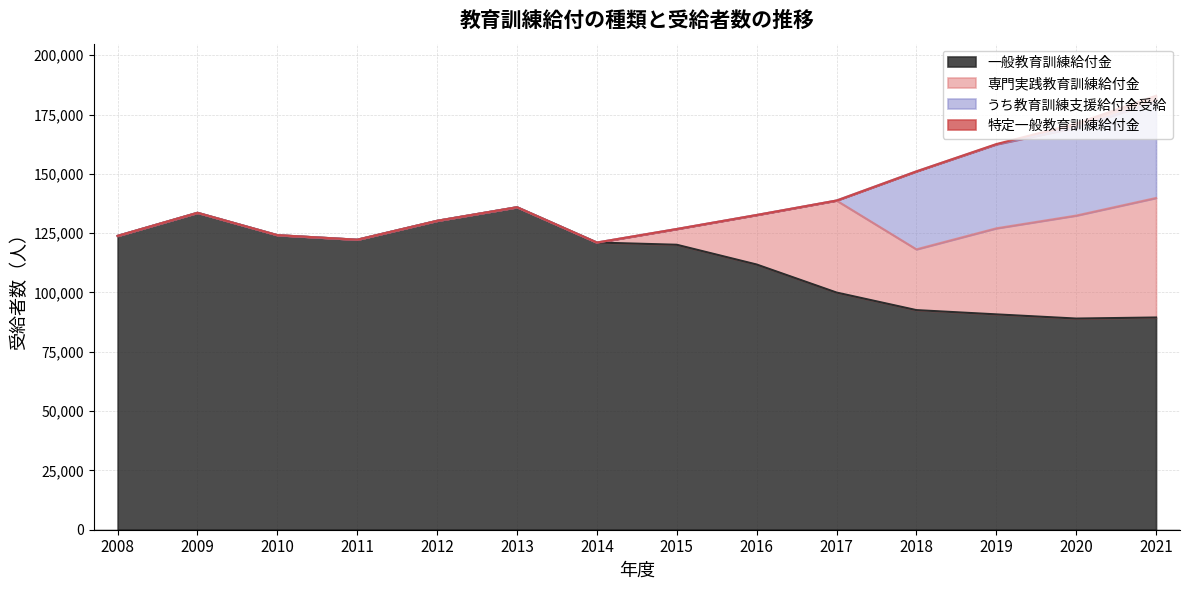

Which series has the widest spread of values?

専門実践教育訓練給付金